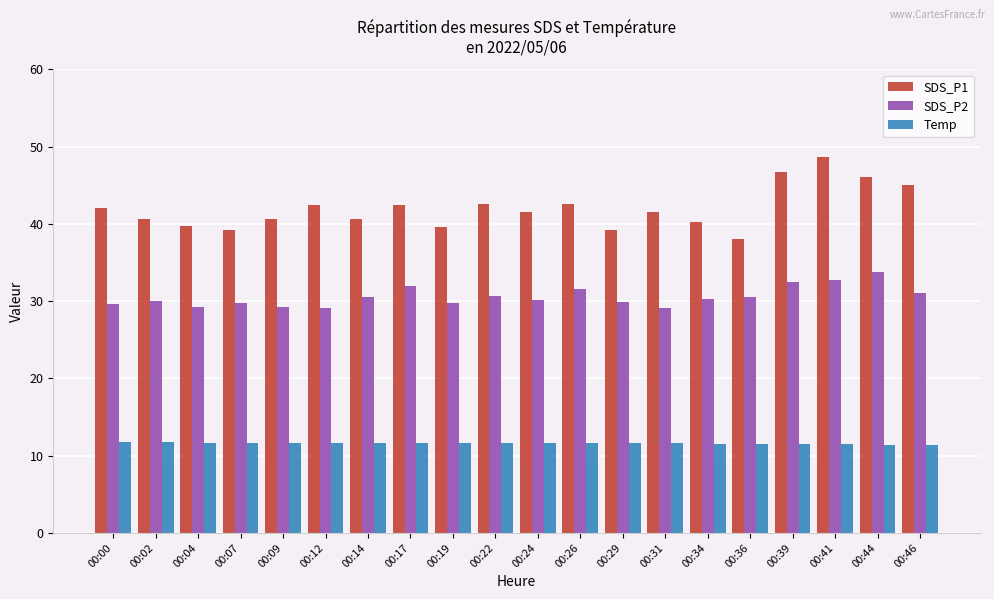

What is the difference between the second highest and minimum values in the SDS_P2 series?

3.7